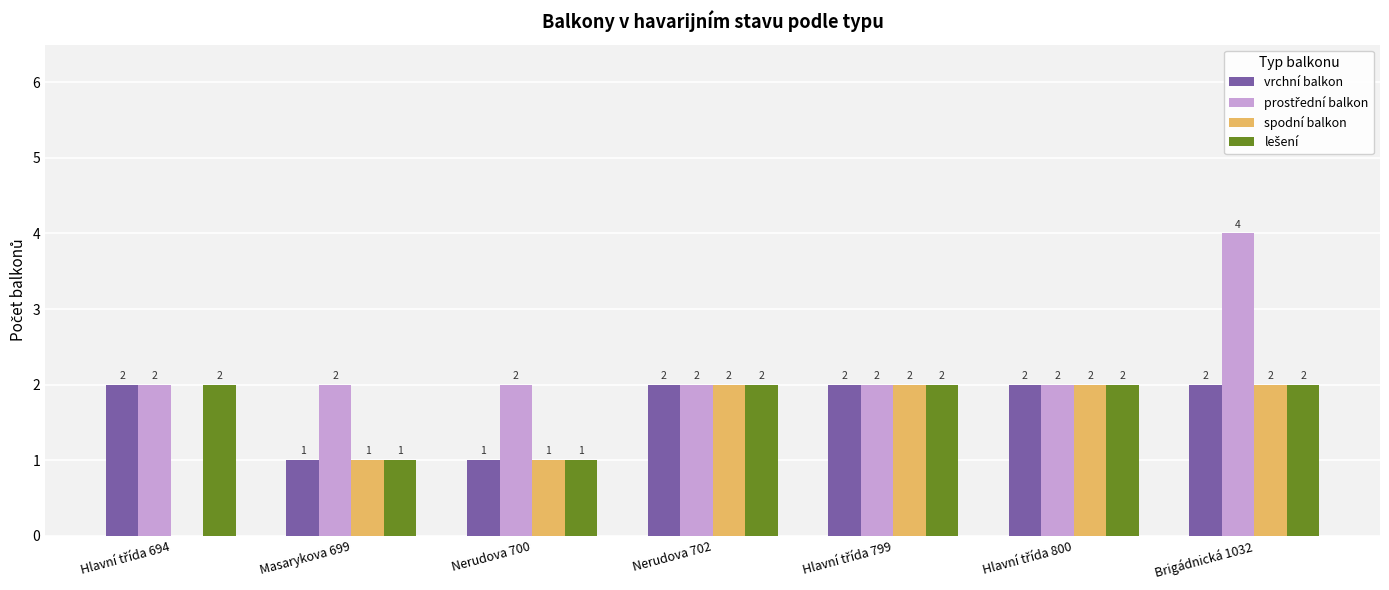

The value of spodní balkon at Nerudova 702 is 2. True or false?

True